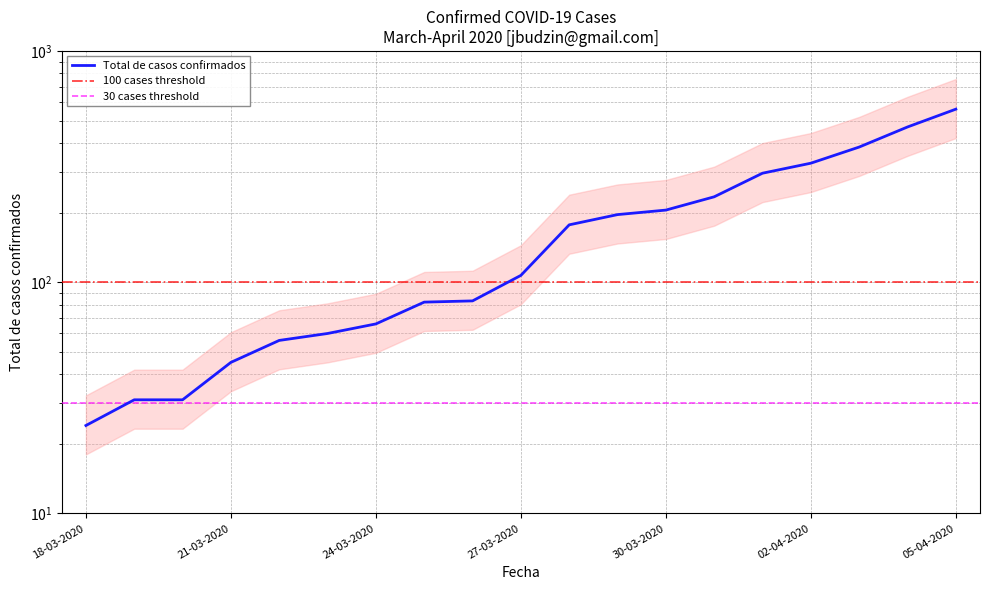

What is the sum of the values at 22-03-2020 and 18-03-2020?

80